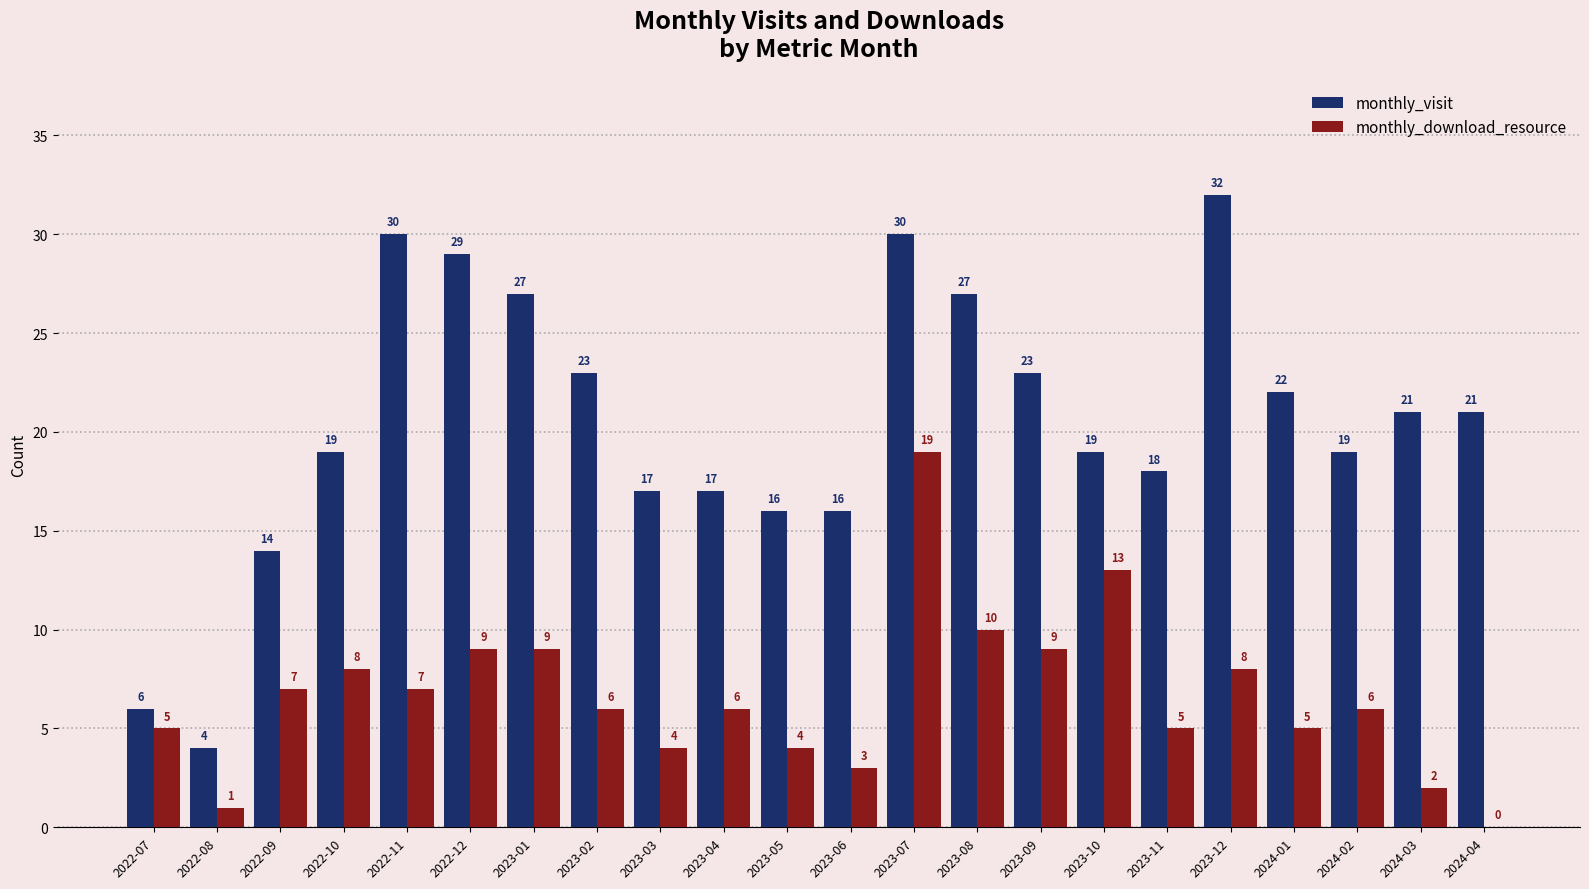

At which label does monthly_download_resource first exceed 6?

2022-09